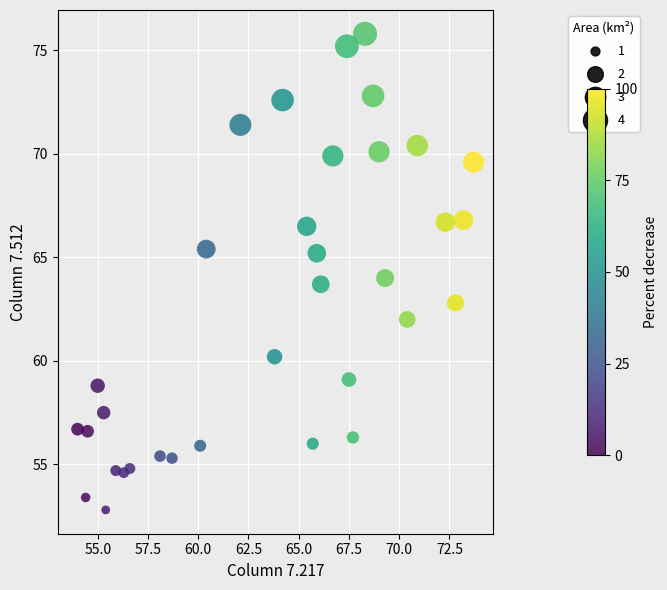

What is the range of X values (max minus min)?

19.7